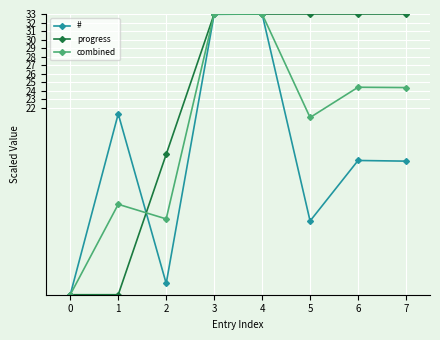

How many values in # are above zero?

7